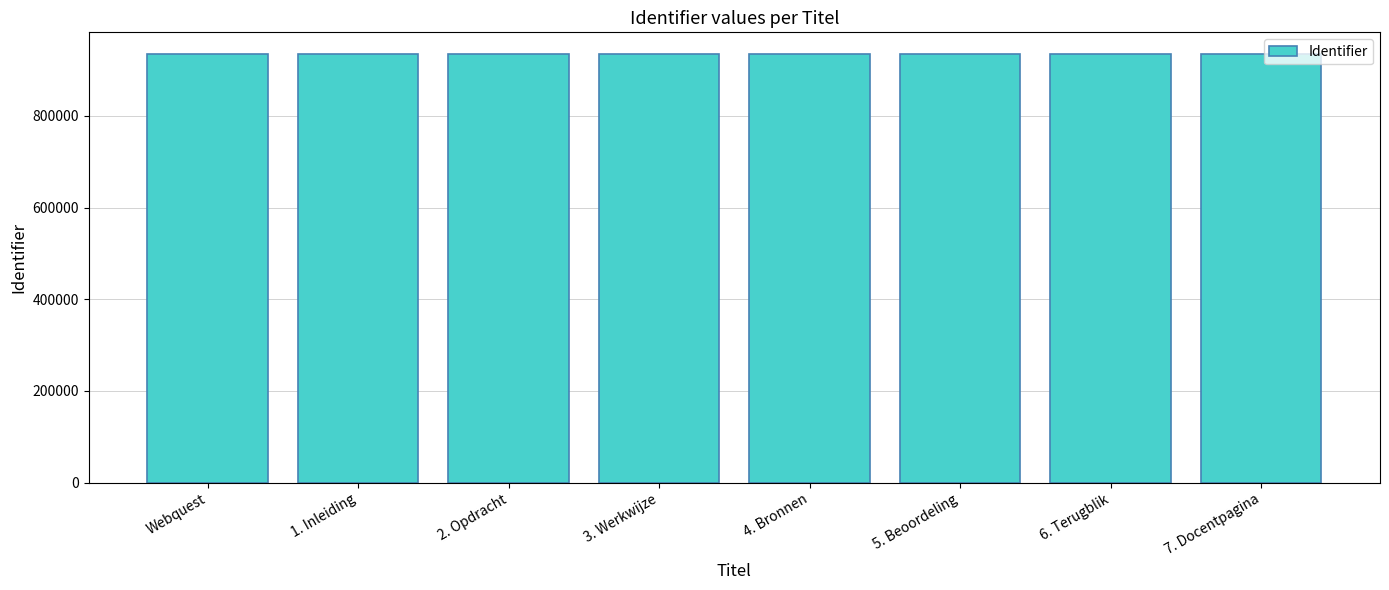

What is the difference between the maximum and minimum values?

16